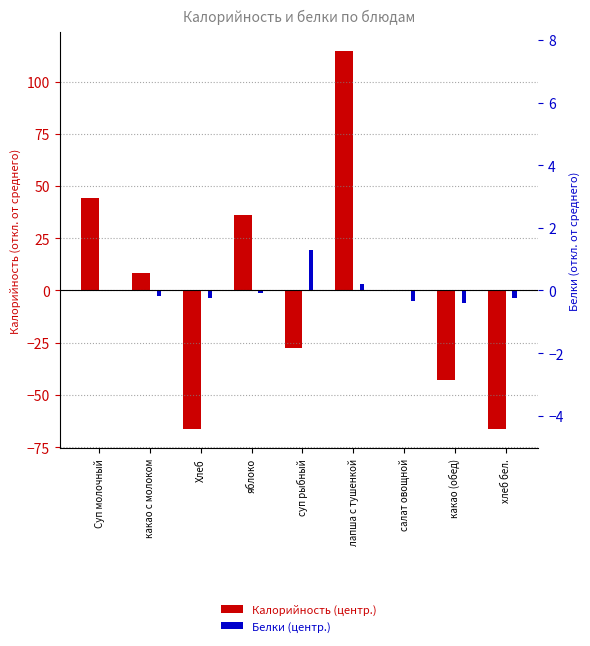

How many data points in Калорийность (центр.) are less than 0?

5